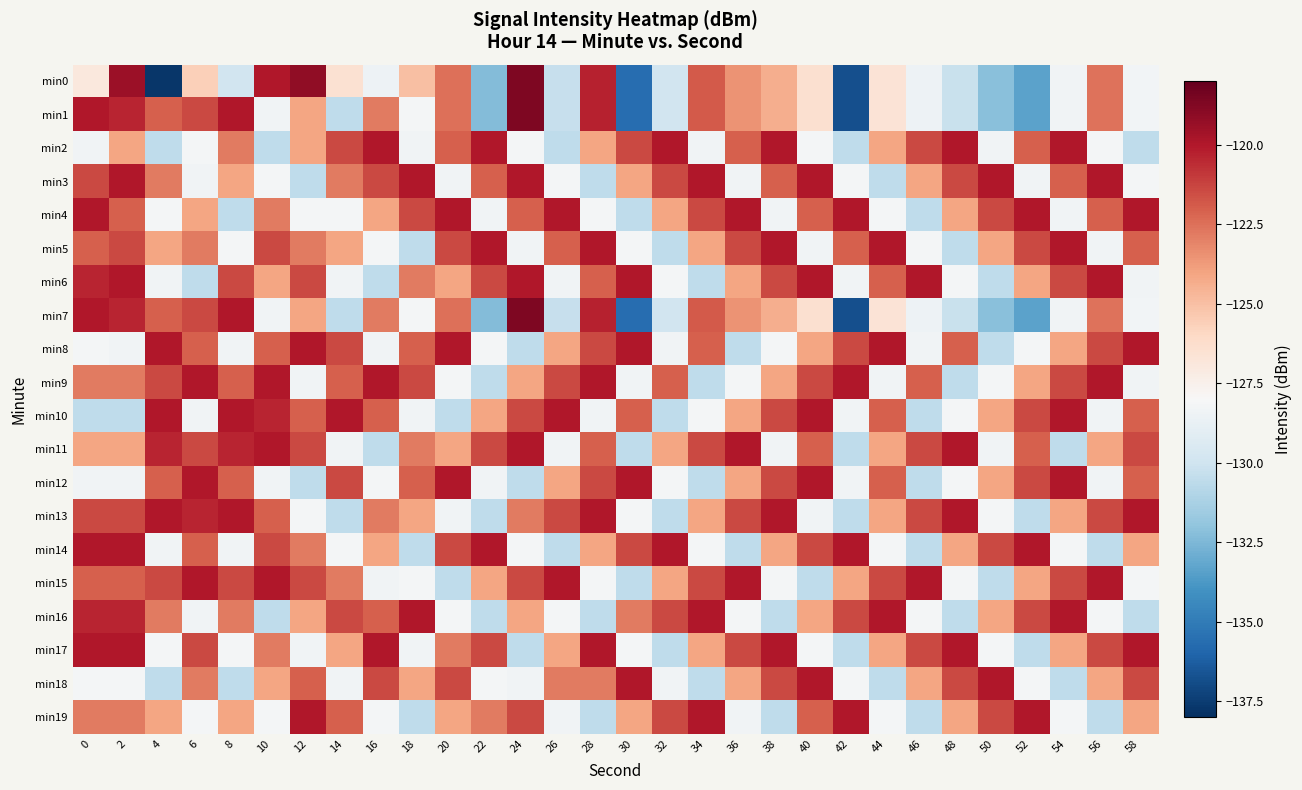

Reading left to right, what are all the values shown in this chart?

min0: 0=-127.0	2=-119.5	4=-137.8	6=-125.6	8=-129.9	10=-120.0	12=-119.1	14=-126.5	16=-128.5	18=-125.0	20=-122.5	22=-132.3	24=-118.7	26=-130.3	28=-120.3	30=-135.6	32=-129.9	34=-121.9	36=-123.5	38=-124.4	40=-126.4	42=-136.8	44=-126.6	46=-128.5	48=-130.2	50=-132.2	52=-133.4	54=-128.4	56=-122.6	58=-128.3
min1: 0=-120.0	2=-120.4	4=-122.1	6=-121.4	8=-120.0	10=-128.3	12=-124.1	14=-130.6	16=-122.8	18=-128.2	20=-122.5	22=-132.3	24=-118.7	26=-130.3	28=-120.3	30=-135.6	32=-129.9	34=-121.9	36=-123.5	38=-124.4	40=-126.4	42=-136.8	44=-126.6	46=-128.5	48=-130.2	50=-132.2	52=-133.4	54=-128.4	56=-122.6	58=-128.3
min2: 0=-128.3	2=-124.1	4=-130.6	6=-128.2	8=-122.8	10=-130.6	12=-124.1	14=-121.4	16=-120.0	18=-128.3	20=-122.1	22=-120.0	24=-128.2	26=-130.6	28=-124.1	30=-121.4	32=-120.0	34=-128.3	36=-122.1	38=-120.0	40=-128.2	42=-130.6	44=-124.1	46=-121.4	48=-120.0	50=-128.3	52=-122.1	54=-120.0	56=-128.2	58=-130.6
min3: 0=-121.4	2=-120.0	4=-122.8	6=-128.3	8=-124.1	10=-128.2	12=-130.6	14=-122.8	16=-121.4	18=-120.0	20=-128.3	22=-122.1	24=-120.0	26=-128.2	28=-130.6	30=-124.1	32=-121.4	34=-120.0	36=-128.3	38=-122.1	40=-120.0	42=-128.2	44=-130.6	46=-124.1	48=-121.4	50=-120.0	52=-128.3	54=-122.1	56=-120.0	58=-128.2
min4: 0=-120.0	2=-122.1	4=-128.2	6=-124.1	8=-130.6	10=-122.8	12=-128.2	14=-128.2	16=-124.1	18=-121.4	20=-120.0	22=-128.3	24=-122.1	26=-120.0	28=-128.2	30=-130.6	32=-124.1	34=-121.4	36=-120.0	38=-128.3	40=-122.1	42=-120.0	44=-128.2	46=-130.6	48=-124.1	50=-121.4	52=-120.0	54=-128.3	56=-122.1	58=-120.0
min5: 0=-122.1	2=-121.4	4=-124.1	6=-122.8	8=-128.2	10=-121.4	12=-122.8	14=-124.1	16=-128.2	18=-130.6	20=-121.4	22=-120.0	24=-128.3	26=-122.1	28=-120.0	30=-128.2	32=-130.6	34=-124.1	36=-121.4	38=-120.0	40=-128.3	42=-122.1	44=-120.0	46=-128.2	48=-130.6	50=-124.1	52=-121.4	54=-120.0	56=-128.3	58=-122.1
min6: 0=-120.4	2=-120.0	4=-128.3	6=-130.6	8=-121.4	10=-124.1	12=-121.4	14=-128.3	16=-130.6	18=-122.8	20=-124.1	22=-121.4	24=-120.0	26=-128.3	28=-122.1	30=-120.0	32=-128.2	34=-130.6	36=-124.1	38=-121.4	40=-120.0	42=-128.3	44=-122.1	46=-120.0	48=-128.2	50=-130.6	52=-124.1	54=-121.4	56=-120.0	58=-128.3
min7: 0=-120.0	2=-120.4	4=-122.1	6=-121.4	8=-120.0	10=-128.3	12=-124.1	14=-130.6	16=-122.8	18=-128.2	20=-122.5	22=-132.3	24=-118.7	26=-130.3	28=-120.3	30=-135.6	32=-129.9	34=-121.9	36=-123.5	38=-124.4	40=-126.4	42=-136.8	44=-126.6	46=-128.5	48=-130.2	50=-132.2	52=-133.4	54=-128.4	56=-122.6	58=-128.3
min8: 0=-128.2	2=-128.3	4=-120.0	6=-122.1	8=-128.3	10=-122.1	12=-120.0	14=-121.4	16=-128.3	18=-122.1	20=-120.0	22=-128.2	24=-130.6	26=-124.1	28=-121.4	30=-120.0	32=-128.3	34=-122.1	36=-130.6	38=-128.2	40=-124.1	42=-121.4	44=-120.0	46=-128.3	48=-122.1	50=-130.6	52=-128.2	54=-124.1	56=-121.4	58=-120.0
min9: 0=-122.8	2=-122.8	4=-121.4	6=-120.0	8=-122.1	10=-120.0	12=-128.3	14=-122.1	16=-120.0	18=-121.4	20=-128.2	22=-130.6	24=-124.1	26=-121.4	28=-120.0	30=-128.3	32=-122.1	34=-130.6	36=-128.2	38=-124.1	40=-121.4	42=-120.0	44=-128.3	46=-122.1	48=-130.6	50=-128.2	52=-124.1	54=-121.4	56=-120.0	58=-128.3
min10: 0=-130.6	2=-130.6	4=-120.0	6=-128.3	8=-120.0	10=-120.4	12=-122.1	14=-120.0	16=-122.1	18=-128.3	20=-130.6	22=-124.1	24=-121.4	26=-120.0	28=-128.3	30=-122.1	32=-130.6	34=-128.2	36=-124.1	38=-121.4	40=-120.0	42=-128.3	44=-122.1	46=-130.6	48=-128.2	50=-124.1	52=-121.4	54=-120.0	56=-128.3	58=-122.1
min11: 0=-124.1	2=-124.1	4=-120.4	6=-121.4	8=-120.4	10=-120.0	12=-121.4	14=-128.3	16=-130.6	18=-122.8	20=-124.1	22=-121.4	24=-120.0	26=-128.3	28=-122.1	30=-130.6	32=-124.1	34=-121.4	36=-120.0	38=-128.3	40=-122.1	42=-130.6	44=-124.1	46=-121.4	48=-120.0	50=-128.3	52=-122.1	54=-130.6	56=-124.1	58=-121.4
min12: 0=-128.3	2=-128.3	4=-122.1	6=-120.0	8=-122.1	10=-128.3	12=-130.6	14=-121.4	16=-128.2	18=-122.1	20=-120.0	22=-128.3	24=-130.6	26=-124.1	28=-121.4	30=-120.0	32=-128.2	34=-130.6	36=-124.1	38=-121.4	40=-120.0	42=-128.3	44=-122.1	46=-130.6	48=-128.2	50=-124.1	52=-121.4	54=-120.0	56=-128.3	58=-122.1
min13: 0=-121.4	2=-121.4	4=-120.0	6=-120.4	8=-120.0	10=-122.1	12=-128.2	14=-130.6	16=-122.8	18=-124.1	20=-128.3	22=-130.6	24=-122.8	26=-121.4	28=-120.0	30=-128.2	32=-130.6	34=-124.1	36=-121.4	38=-120.0	40=-128.3	42=-130.6	44=-124.1	46=-121.4	48=-120.0	50=-128.2	52=-130.6	54=-124.1	56=-121.4	58=-120.0
min14: 0=-120.0	2=-120.0	4=-128.3	6=-122.1	8=-128.3	10=-121.4	12=-122.8	14=-128.2	16=-124.1	18=-130.6	20=-121.4	22=-120.0	24=-128.2	26=-130.6	28=-124.1	30=-121.4	32=-120.0	34=-128.2	36=-130.6	38=-124.1	40=-121.4	42=-120.0	44=-128.2	46=-130.6	48=-124.1	50=-121.4	52=-120.0	54=-128.2	56=-130.6	58=-124.1
min15: 0=-122.1	2=-122.1	4=-121.4	6=-120.0	8=-121.4	10=-120.0	12=-121.4	14=-122.8	16=-128.3	18=-128.2	20=-130.6	22=-124.1	24=-121.4	26=-120.0	28=-128.2	30=-130.6	32=-124.1	34=-121.4	36=-120.0	38=-128.2	40=-130.6	42=-124.1	44=-121.4	46=-120.0	48=-128.2	50=-130.6	52=-124.1	54=-121.4	56=-120.0	58=-128.2
min16: 0=-120.4	2=-120.4	4=-122.8	6=-128.3	8=-122.8	10=-130.6	12=-124.1	14=-121.4	16=-122.1	18=-120.0	20=-128.2	22=-130.6	24=-124.1	26=-128.2	28=-130.6	30=-122.8	32=-121.4	34=-120.0	36=-128.2	38=-130.6	40=-124.1	42=-121.4	44=-120.0	46=-128.2	48=-130.6	50=-124.1	52=-121.4	54=-120.0	56=-128.2	58=-130.6
min17: 0=-120.0	2=-120.0	4=-128.2	6=-121.4	8=-128.2	10=-122.8	12=-128.3	14=-124.1	16=-120.0	18=-128.3	20=-122.8	22=-121.4	24=-130.6	26=-124.1	28=-120.0	30=-128.2	32=-130.6	34=-124.1	36=-121.4	38=-120.0	40=-128.2	42=-130.6	44=-124.1	46=-121.4	48=-120.0	50=-128.2	52=-130.6	54=-124.1	56=-121.4	58=-120.0
min18: 0=-128.2	2=-128.2	4=-130.6	6=-122.8	8=-130.6	10=-124.1	12=-122.1	14=-128.3	16=-121.4	18=-124.1	20=-121.4	22=-128.2	24=-128.3	26=-122.8	28=-122.8	30=-120.0	32=-128.3	34=-130.6	36=-124.1	38=-121.4	40=-120.0	42=-128.2	44=-130.6	46=-124.1	48=-121.4	50=-120.0	52=-128.2	54=-130.6	56=-124.1	58=-121.4
min19: 0=-122.8	2=-122.8	4=-124.1	6=-128.2	8=-124.1	10=-128.2	12=-120.0	14=-122.1	16=-128.2	18=-130.6	20=-124.1	22=-122.8	24=-121.4	26=-128.3	28=-130.6	30=-124.1	32=-121.4	34=-120.0	36=-128.3	38=-130.6	40=-122.1	42=-120.0	44=-128.2	46=-130.6	48=-124.1	50=-121.4	52=-120.0	54=-128.2	56=-130.6	58=-124.1